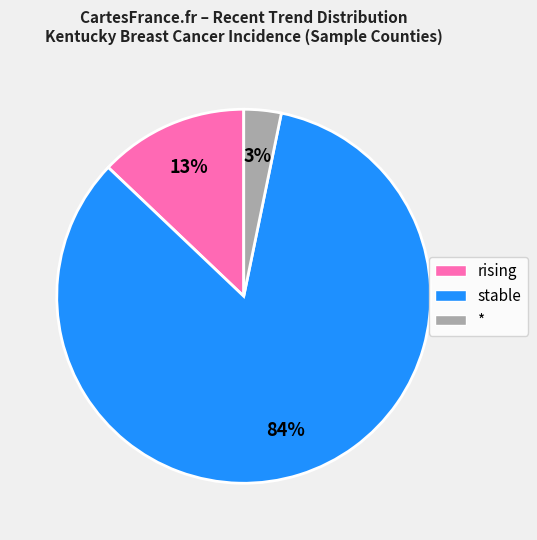

Which category has the biggest portion of the pie?

stable